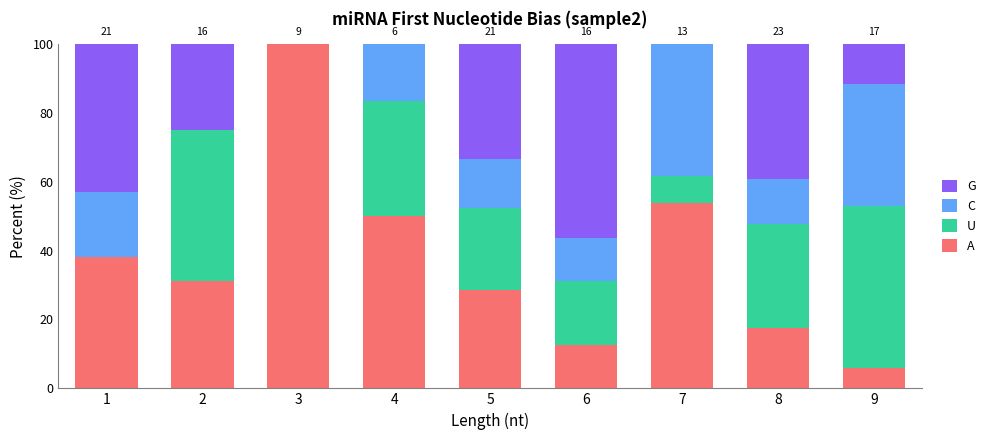

What is the sum of all A values?

337.5